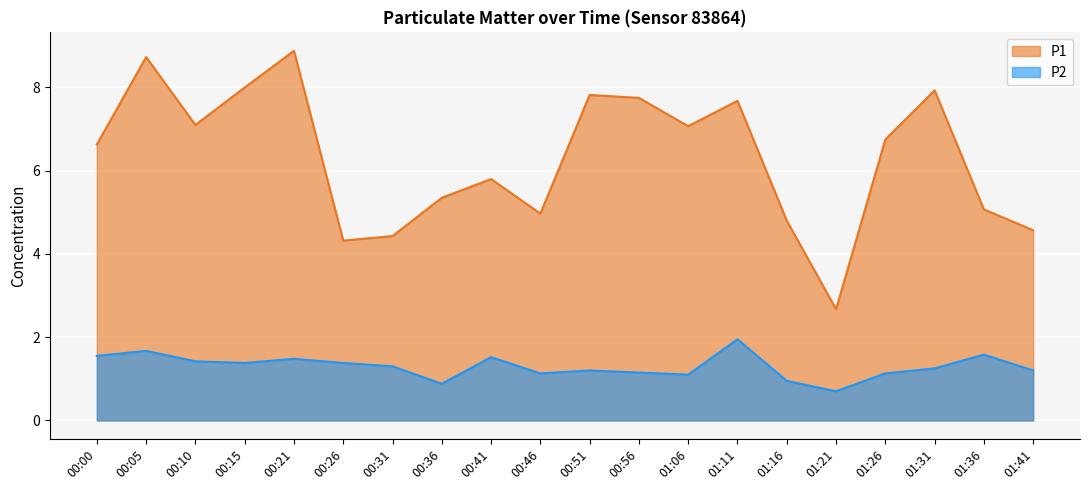

What is the value of the P1 point at the 15th from the left?

4.8